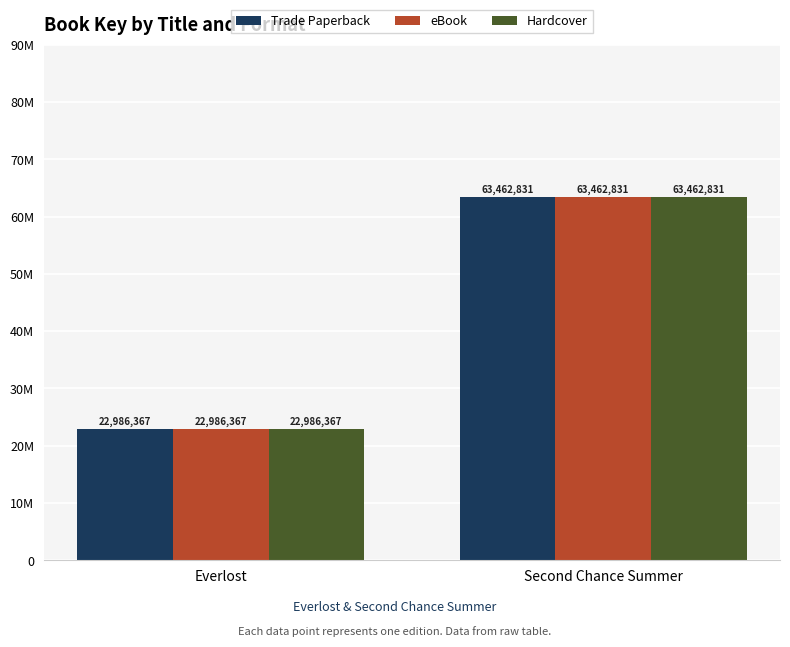

Does the chart contain stacked bars?

No